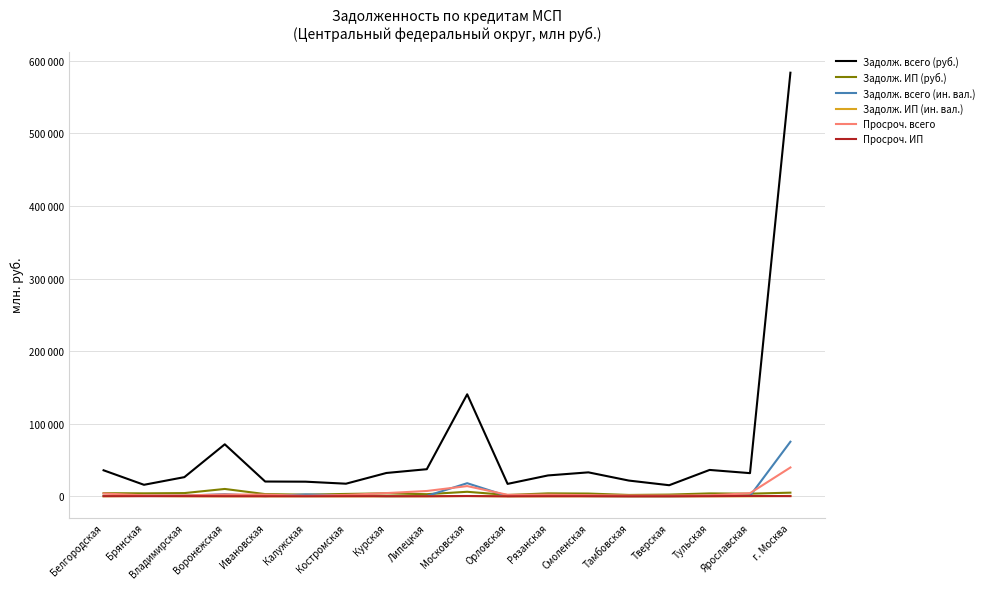

What is the sum of all Задолж. всего (ин. вал.) values?

106749